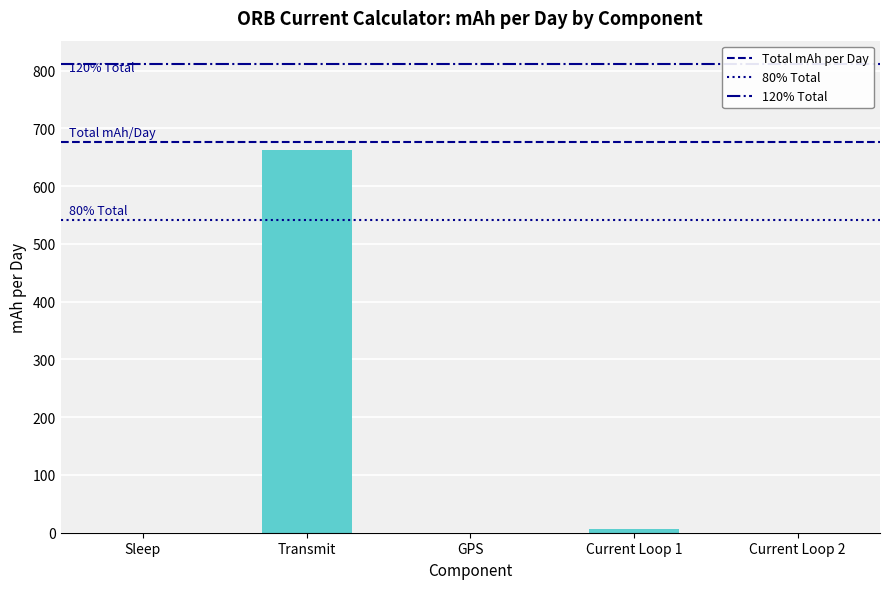

At which category does the chart reach its peak across all series?

Transmit